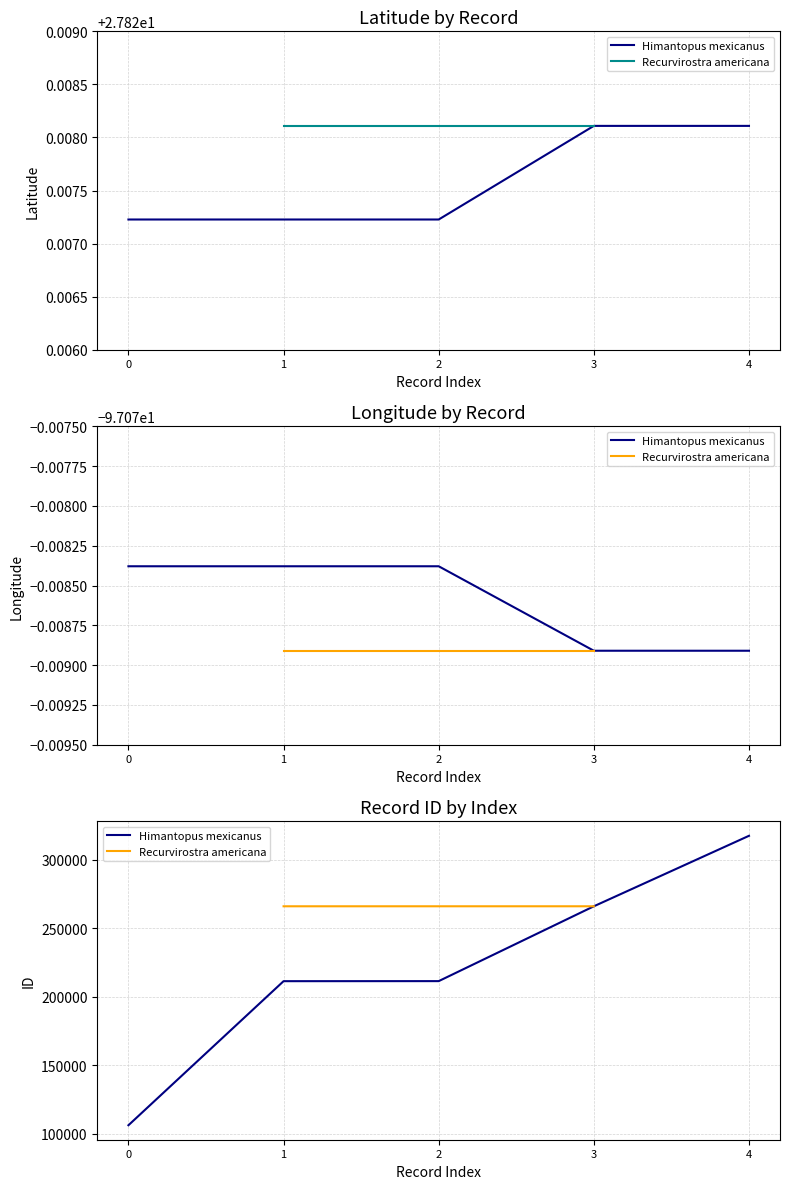

What is the ratio of the value at 3 to the value at 4?

1.0